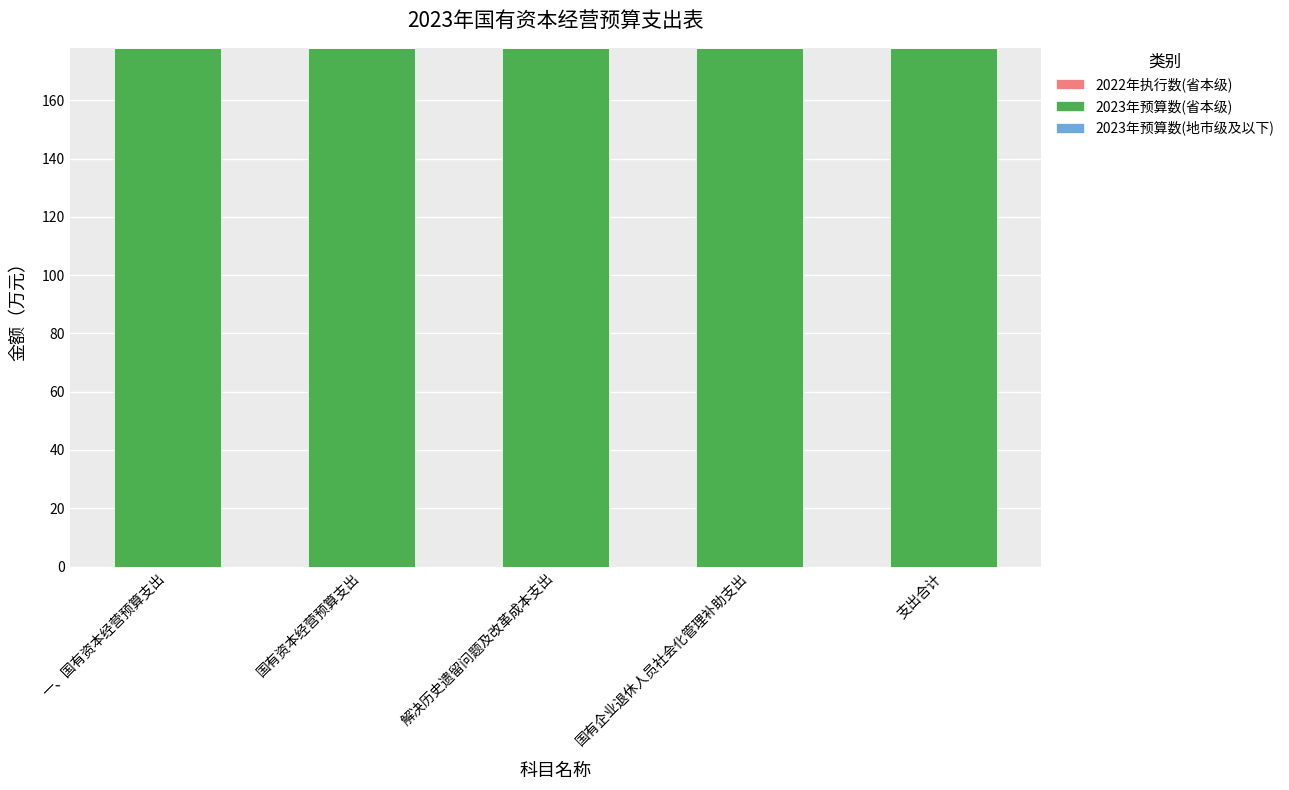

How many groups of bars are there?

5